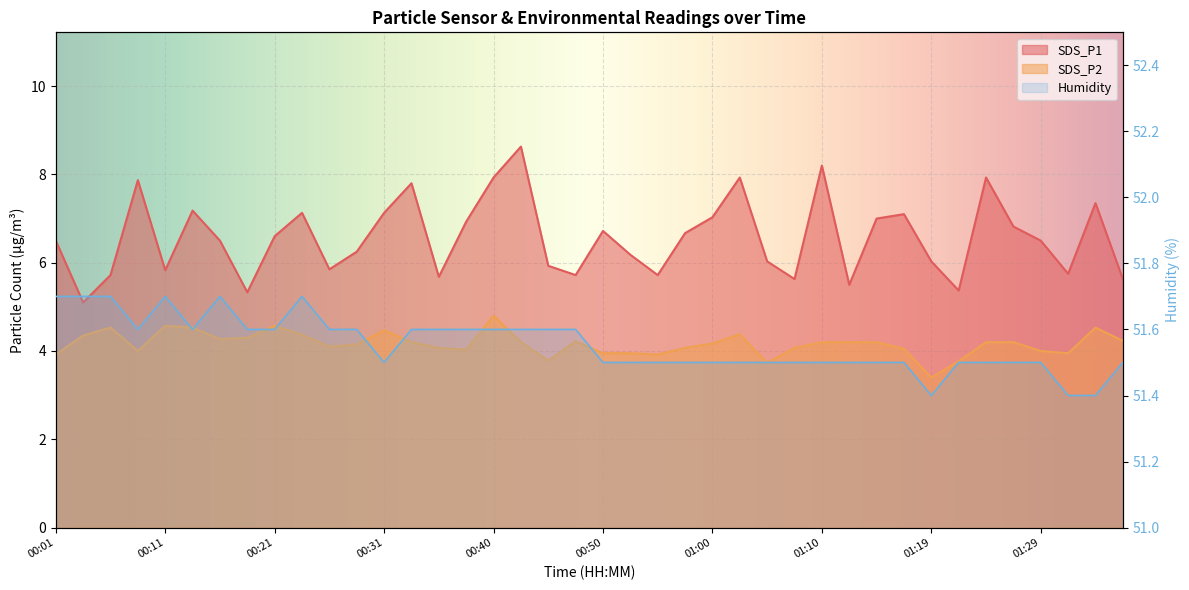

Between 00:01 and 00:31, which series saw the biggest shift?

SDS_P1